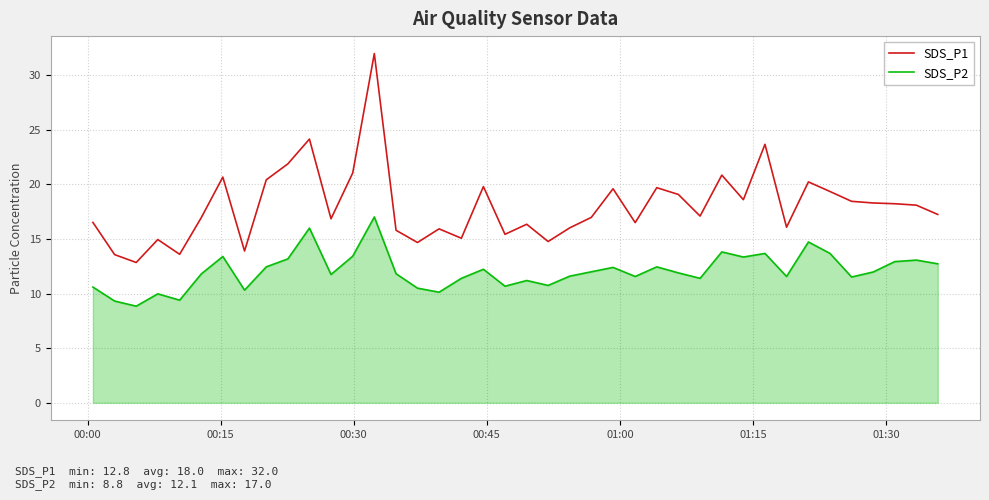

Which series has the widest spread of values?

SDS_P1